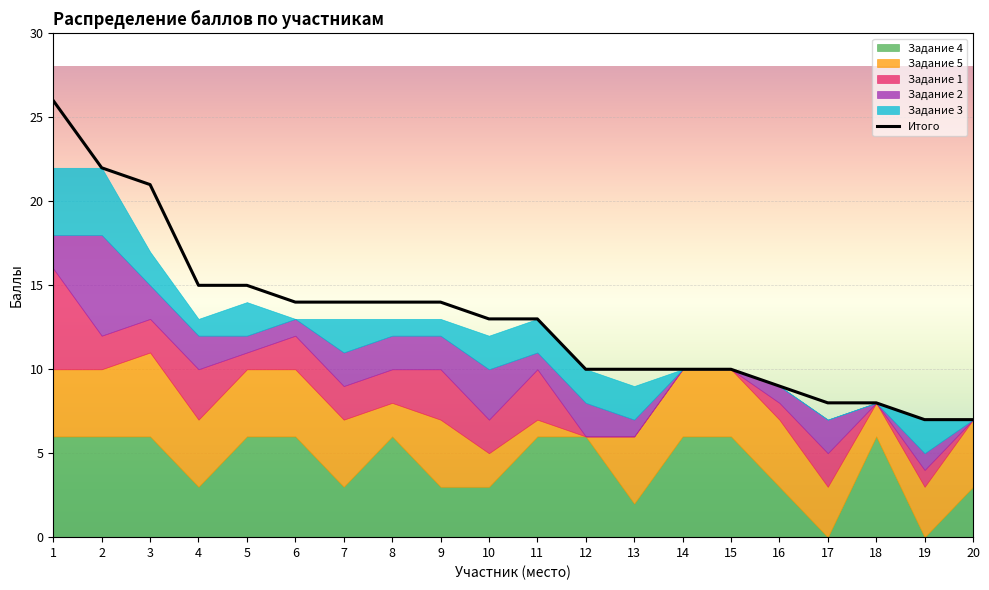

Approximately how many times larger is the value at 4 compared to 10?

1.2